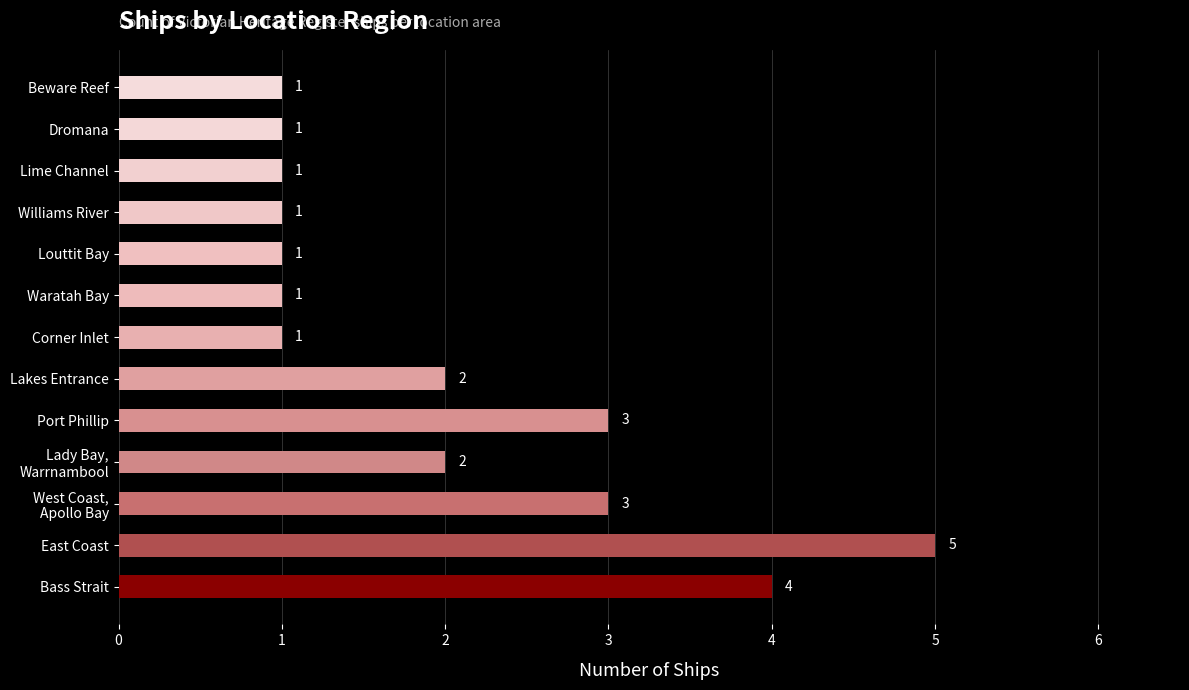

Is it true that the value at Waratah Bay is 1?

True